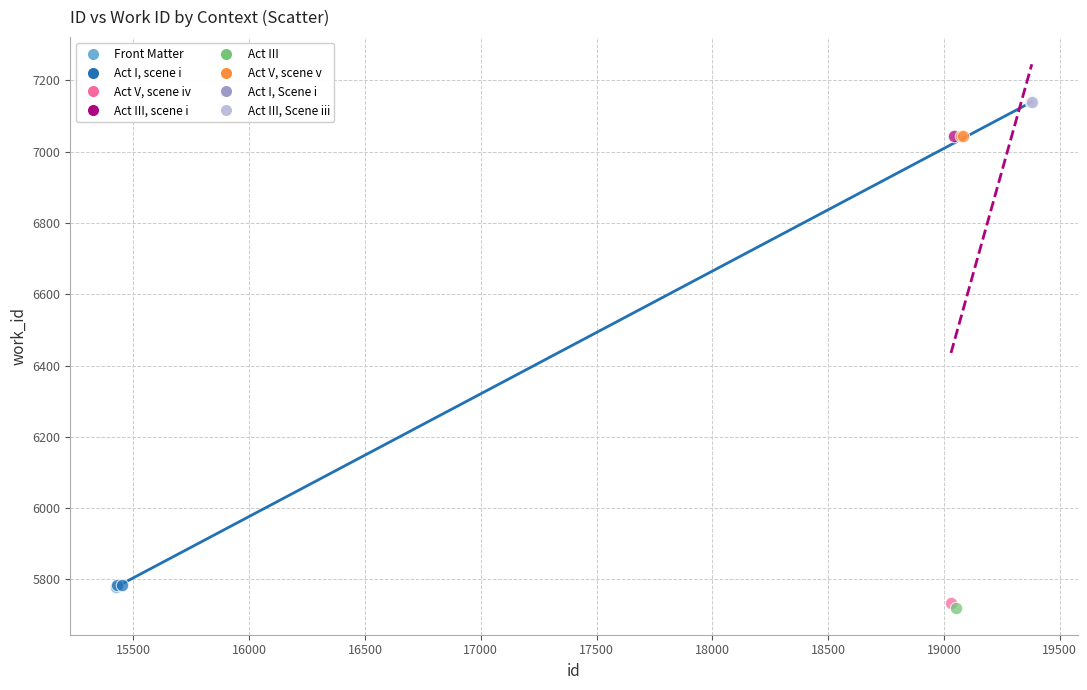

What are all the series names shown in the legend?

Front Matter, Act I, scene i, Act V, scene iv, Act III, scene i, Act III, Act V, scene v, Act I, Scene i, Act III, Scene iii